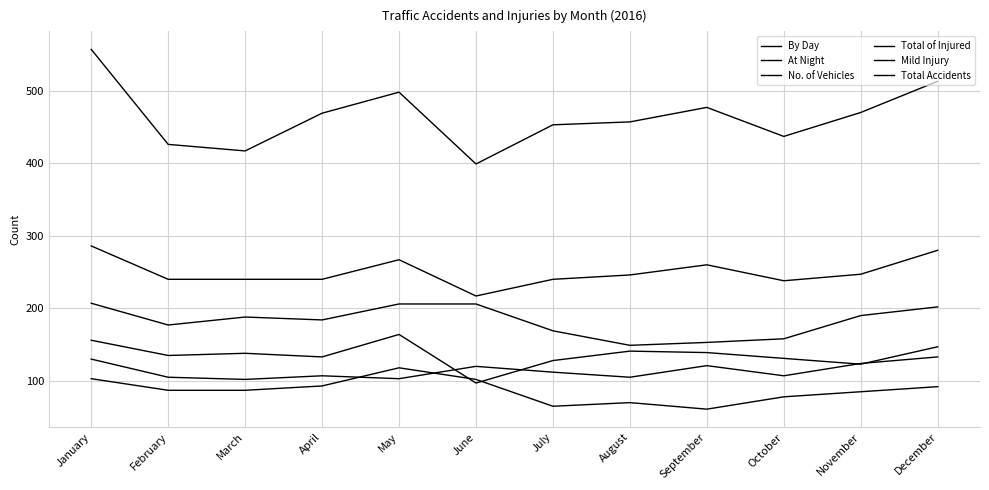

Is this an area chart (filled region under the line)?

No